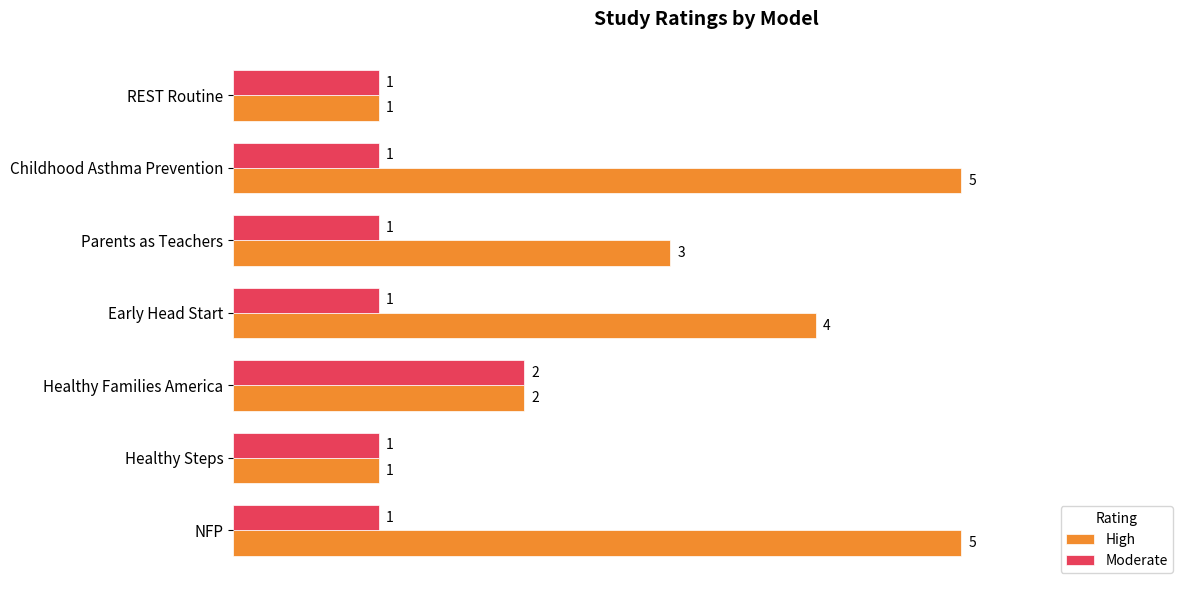

List the series in order of their overall mean, lowest first.

Moderate, High